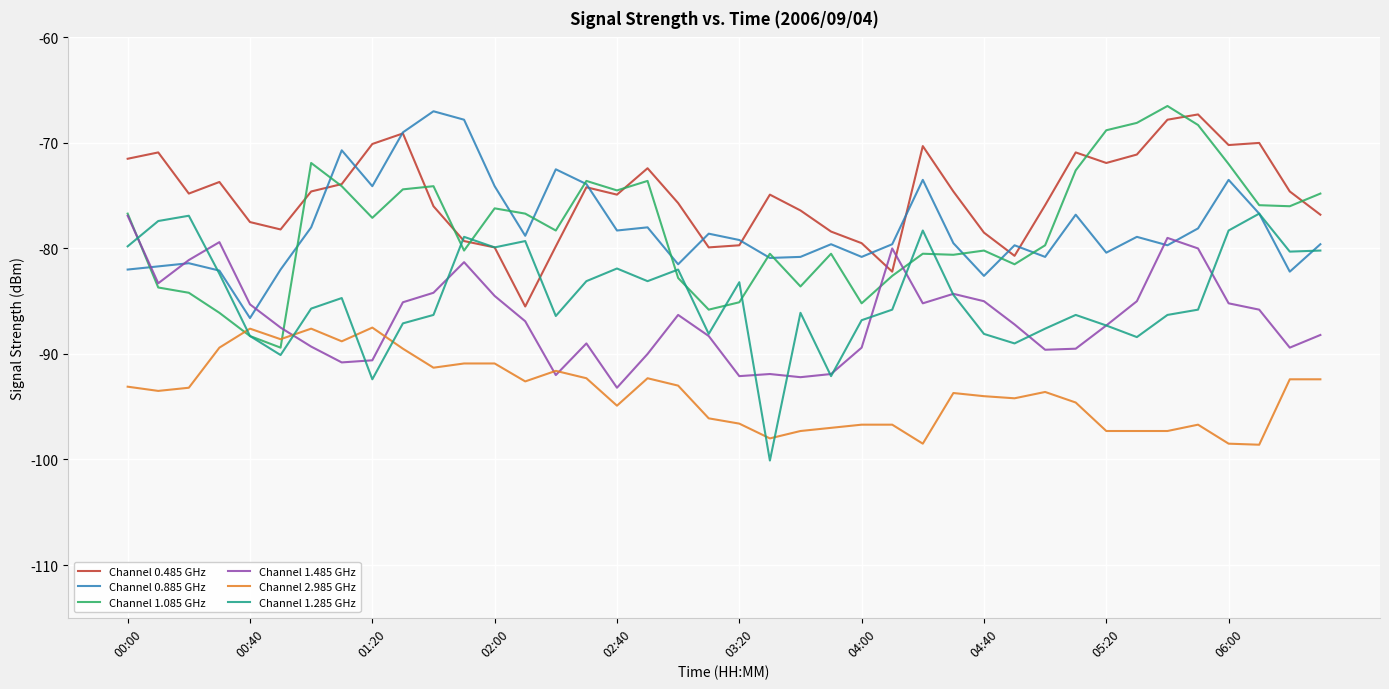

How many lines are shown in the chart?

6